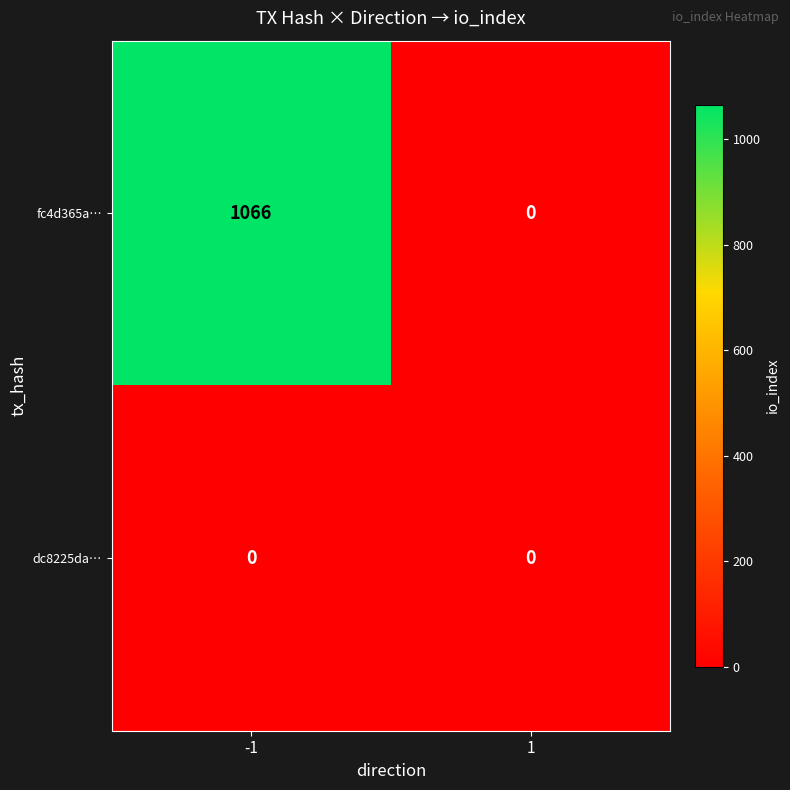

What is the difference between the fc4d365a… values at -1 and 1?

1066